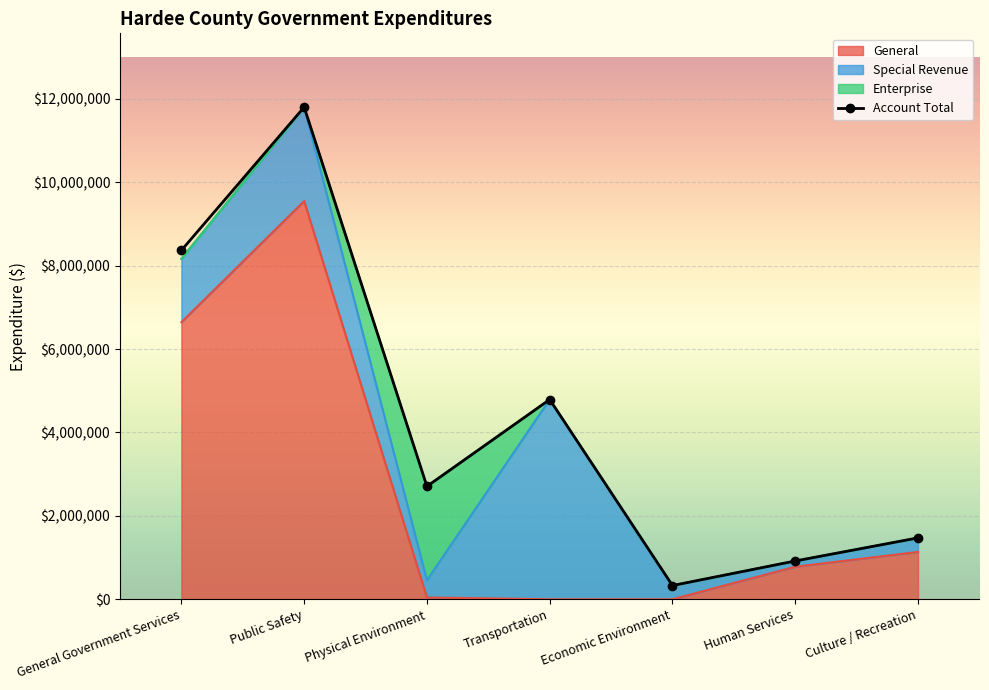

What is the difference between the values at Culture / Recreation and Physical Environment?

1235294